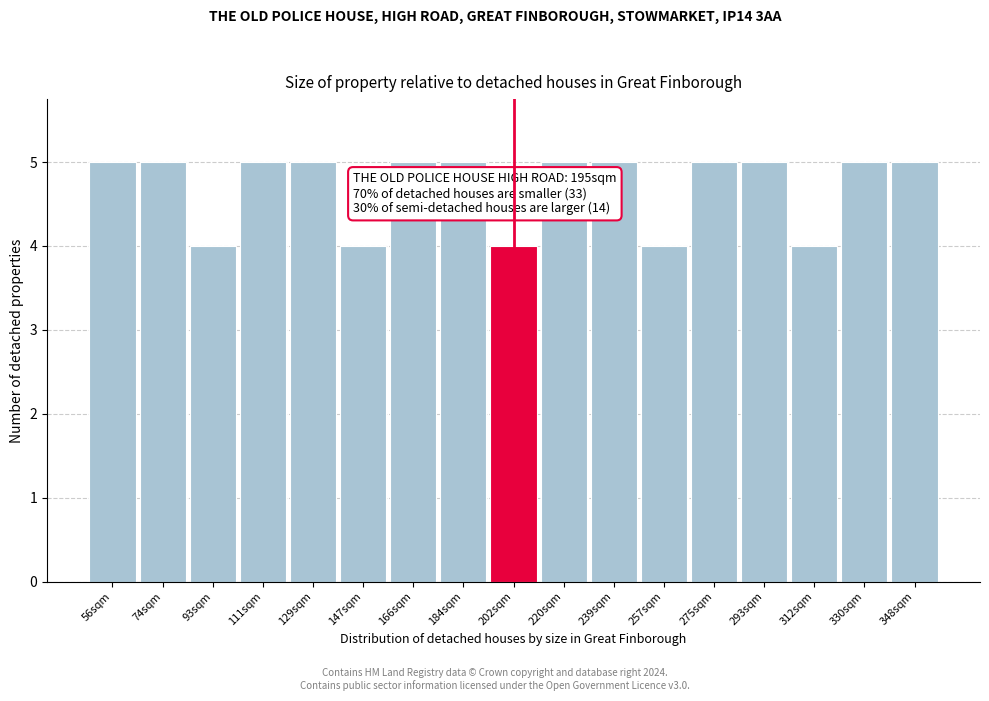

Reading right to left, what are all the values shown in this chart?

348sqm=5	330sqm=5	312sqm=4	293sqm=5	275sqm=5	257sqm=4	239sqm=5	220sqm=5	202sqm=4	184sqm=5	166sqm=5	147sqm=4	129sqm=5	111sqm=5	93sqm=4	74sqm=5	56sqm=5